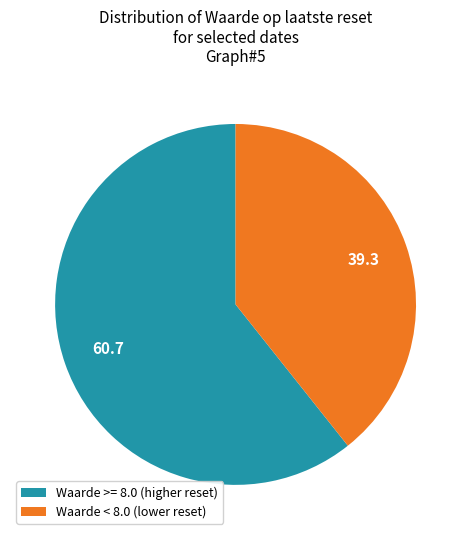

Between Waarde < 8.0 (lower reset) and Waarde >= 8.0 (higher reset), which is larger?

Waarde >= 8.0 (higher reset)